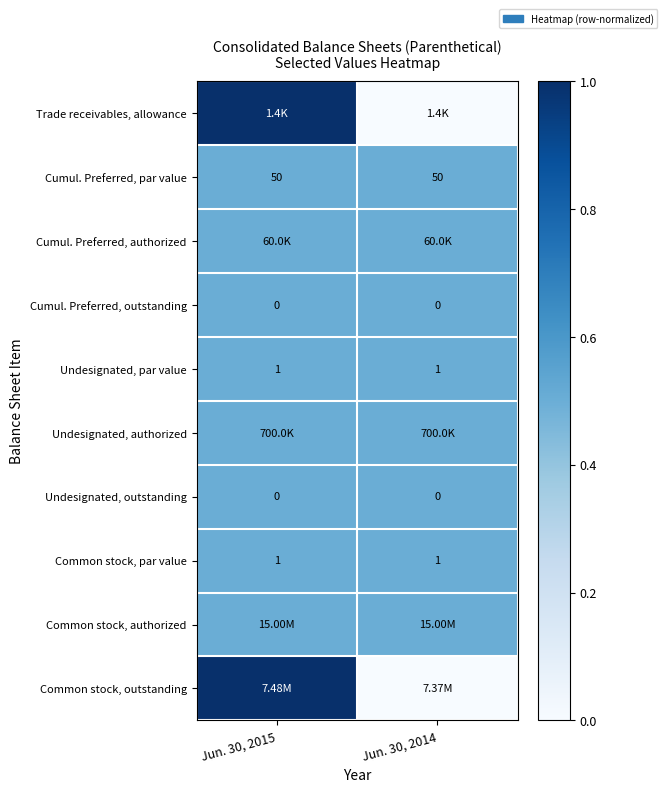

The Cumul. Preferred, authorized series shows 0.3 at Jun. 30, 2014. True or false?

False